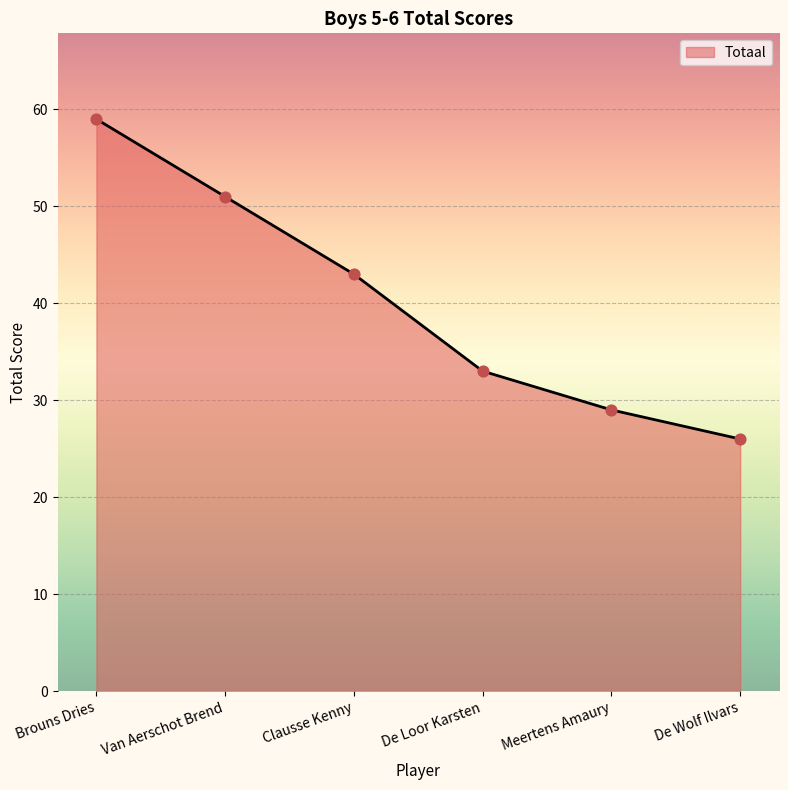

What is the change in value from Van Aerschot Brend to De Loor Karsten?

-18